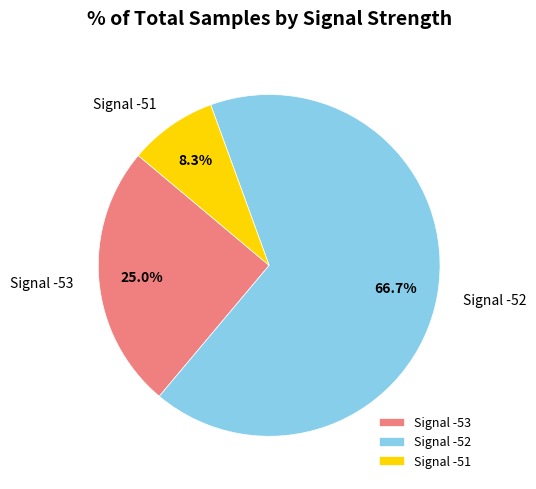

Between Signal -52 and Signal -51, which is larger?

Signal -52